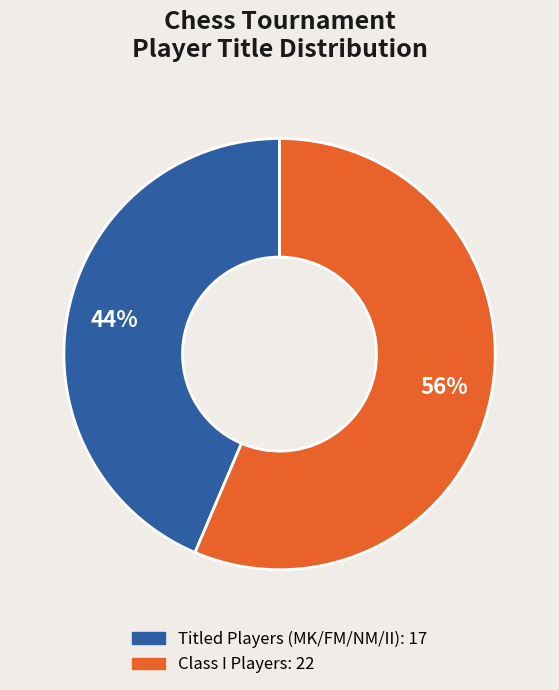

To the nearest percent, what is the average slice percentage?

50%